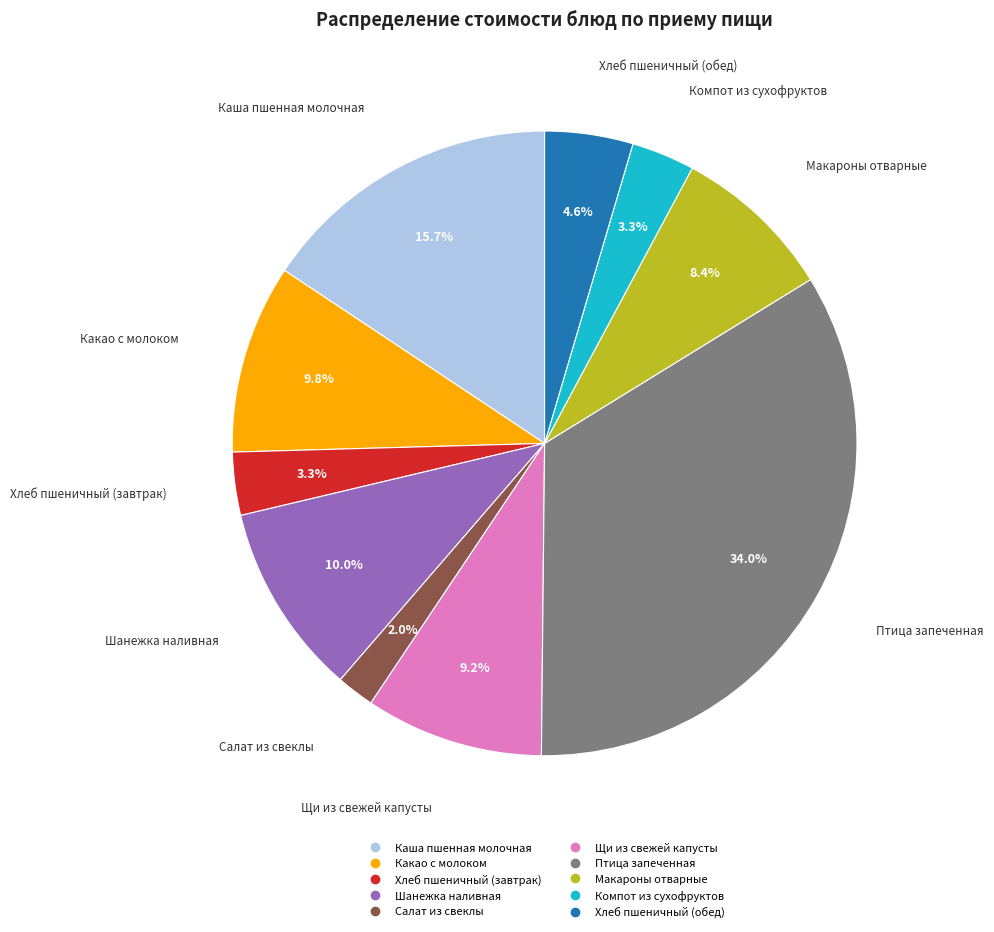

Is there any slice that represents more than half of the pie?

No